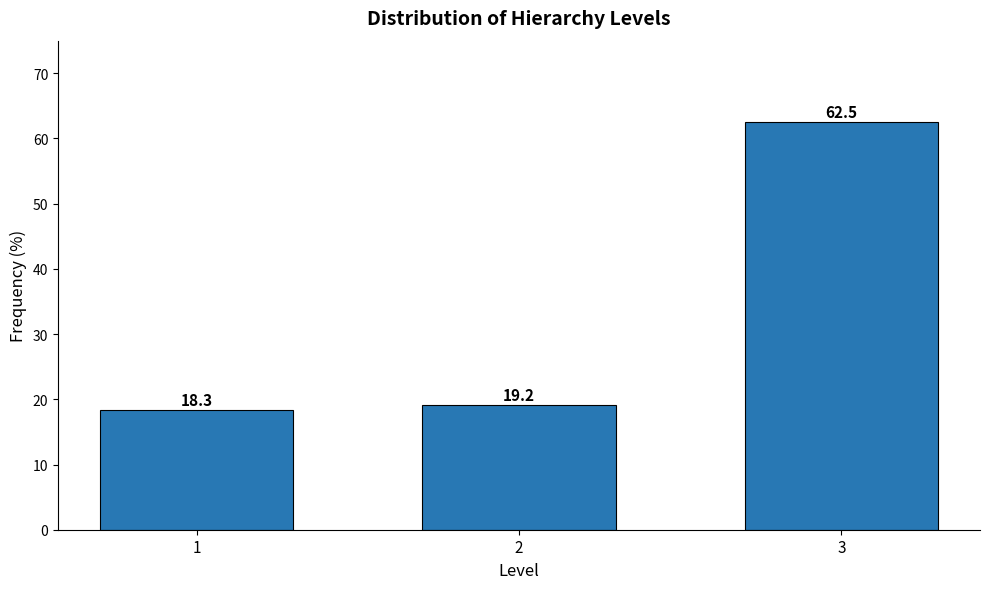

Reading right to left, what are all the values shown in this chart?

3=62.5	2=19.2	1=18.3